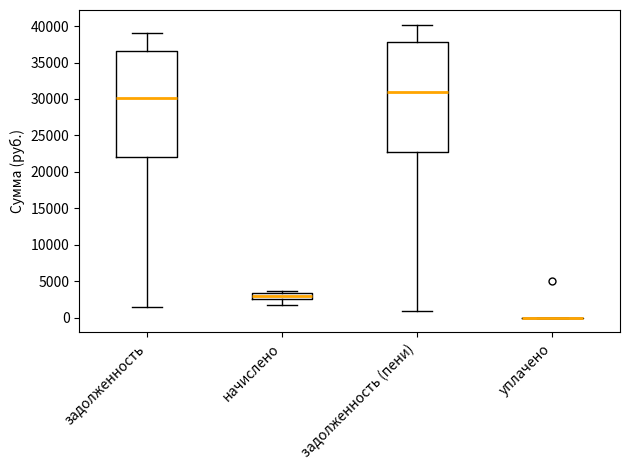

Reading left to right, transcribe this box plot: for each box, give where its median line is, the range the box spans, and where its two whiskers end, as read against the y-axis. The values are not printed on the chart, so give them approximately, as read against the axis.

задолженность: median 30000, box 22000 to 36500, whiskers 1500 to 39000
начислено: median 3000, box 2500 to 3500, whiskers 2000 to 3500 (just above the box's upper edge)
задолженность (пени): median 31000, box 23000 to 38000, whiskers 1000 to 40000
уплачено: box collapsed to a line at 0, whiskers 0 to 0